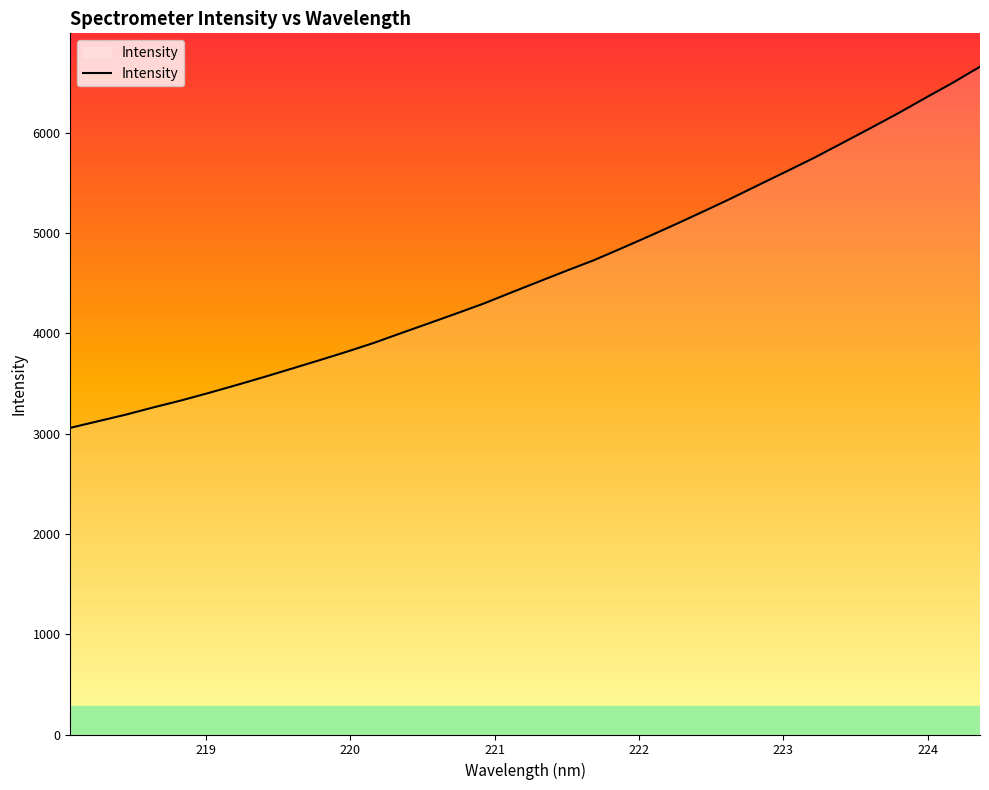

What is the smallest value displayed?

3058.1